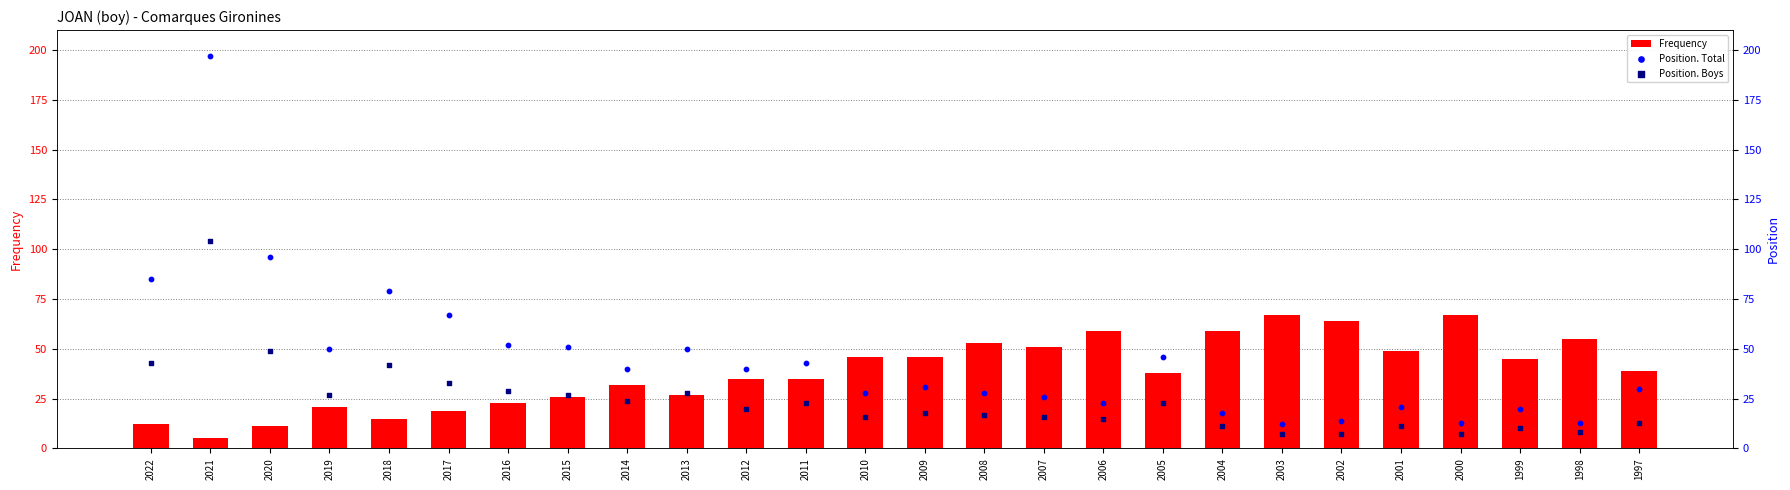

Which series reaches the minimum Y coordinate?

Frequency